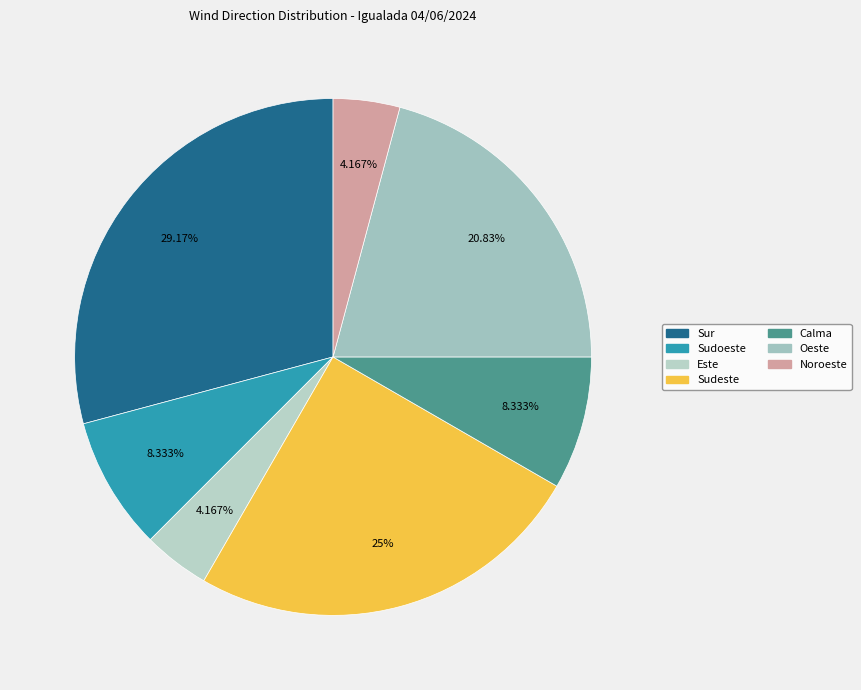

To the nearest percent, what is the difference between the largest and smallest slice percentages?

25%